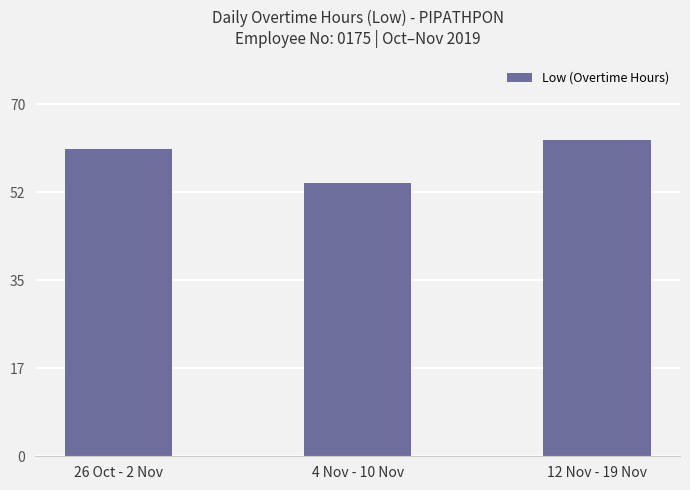

Read the value at 12 Nov - 19 Nov.

63.0